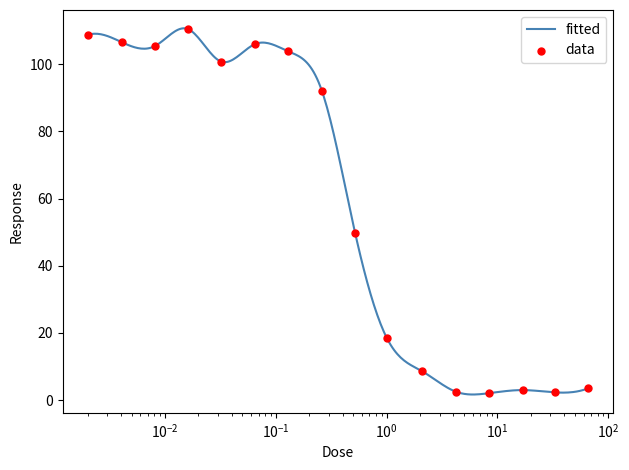

Between 0.032 and 2.1, which is larger?

0.032